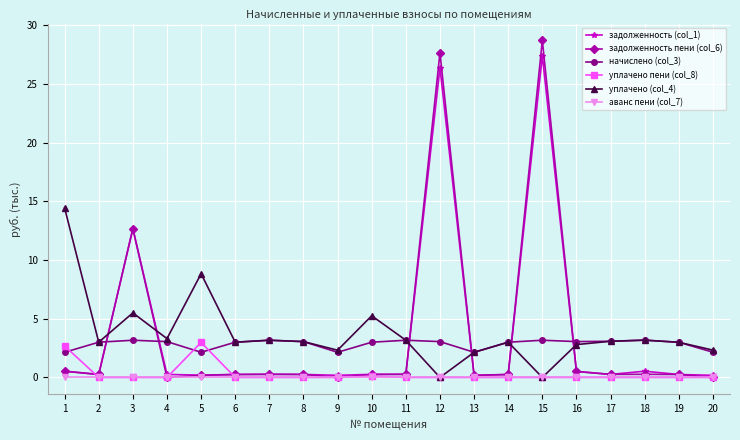

True or false: уплачено пени (col_8) has more than 1 interior local peaks.

True